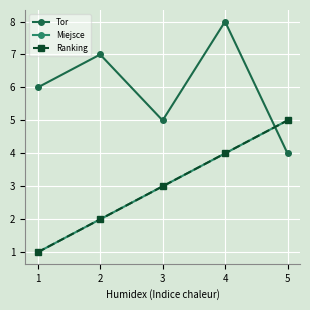

Which category has the highest value in the Miejsce series?

5